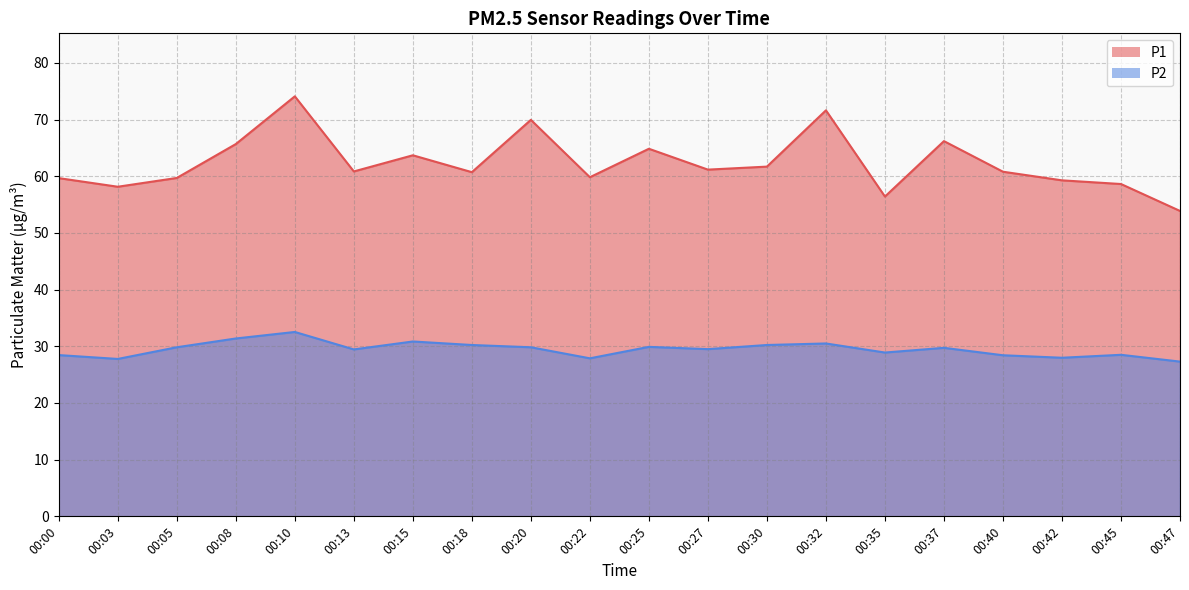

Which series has the largest total across all categories?

P1